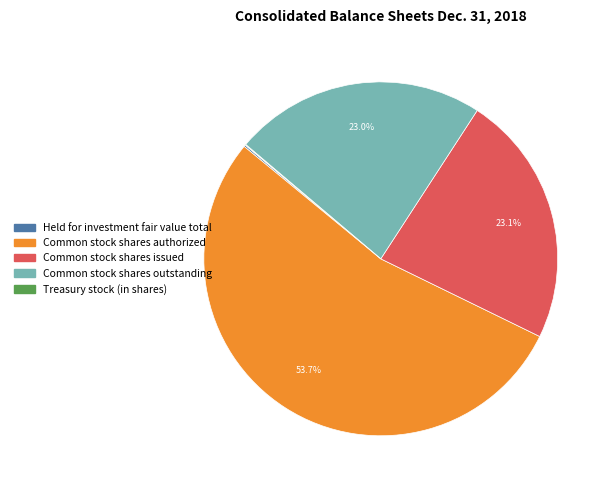

To the nearest percent, what portion does Common stock shares outstanding represent?

23%